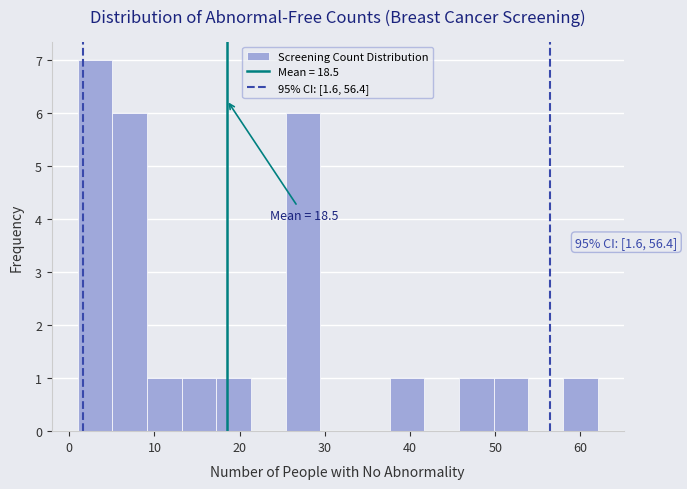

Which range on the x-axis has the tallest bar?

1 to 5